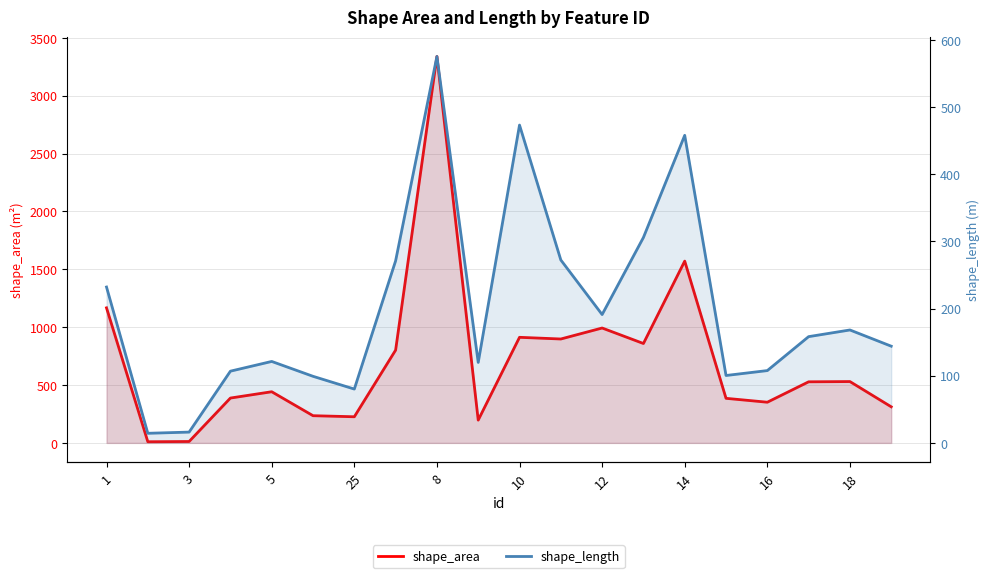

Which series has the widest spread of values?

shape_area